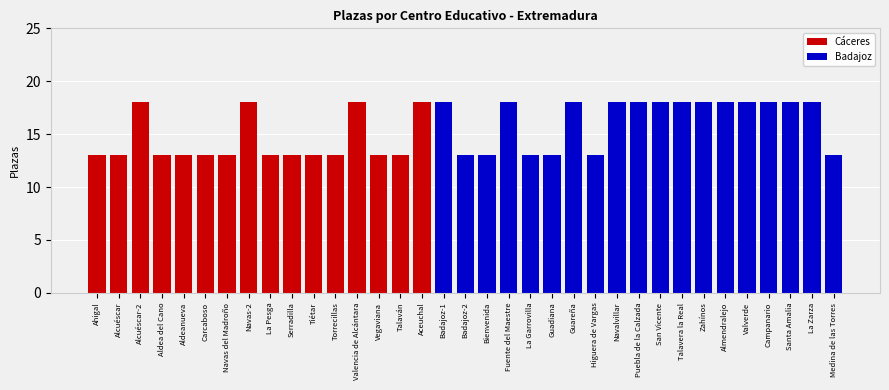

Which label corresponds to the smallest value in the chart?

Badajoz-1